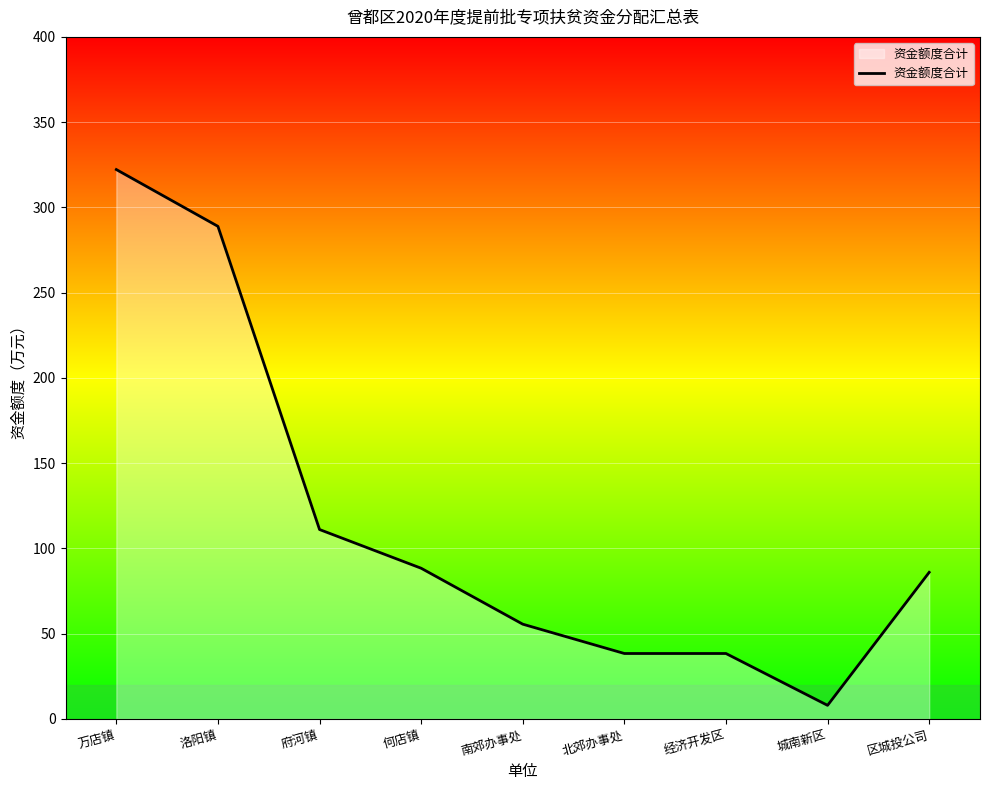

Is it true that the value at 经济开发区 is 38.4?

True